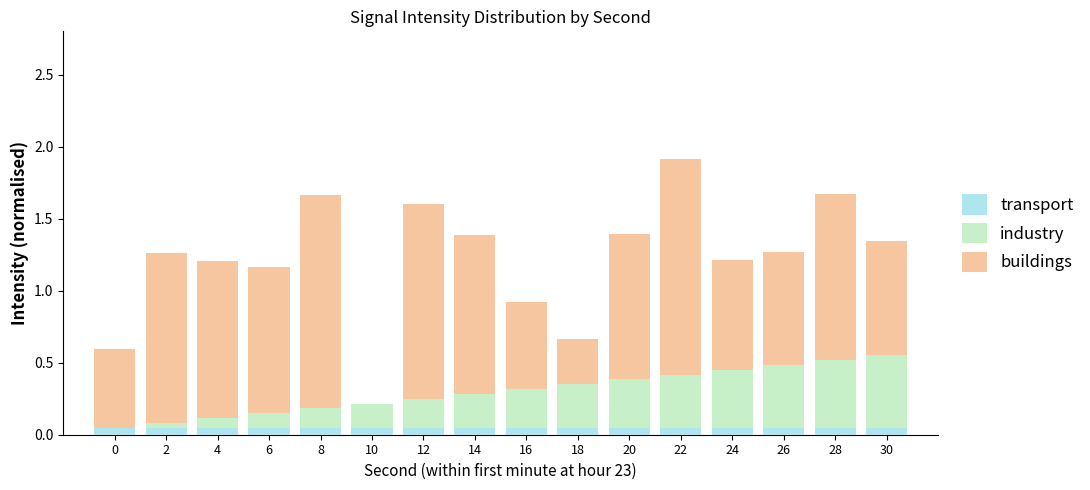

Is it true that transport equals 0.1 at 6?

True